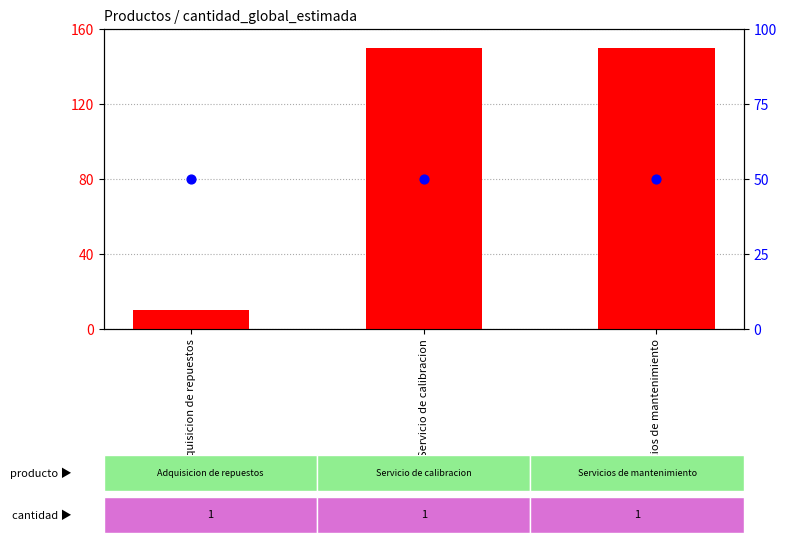

What is the total value across all series at Servicios de mantenimiento?

200